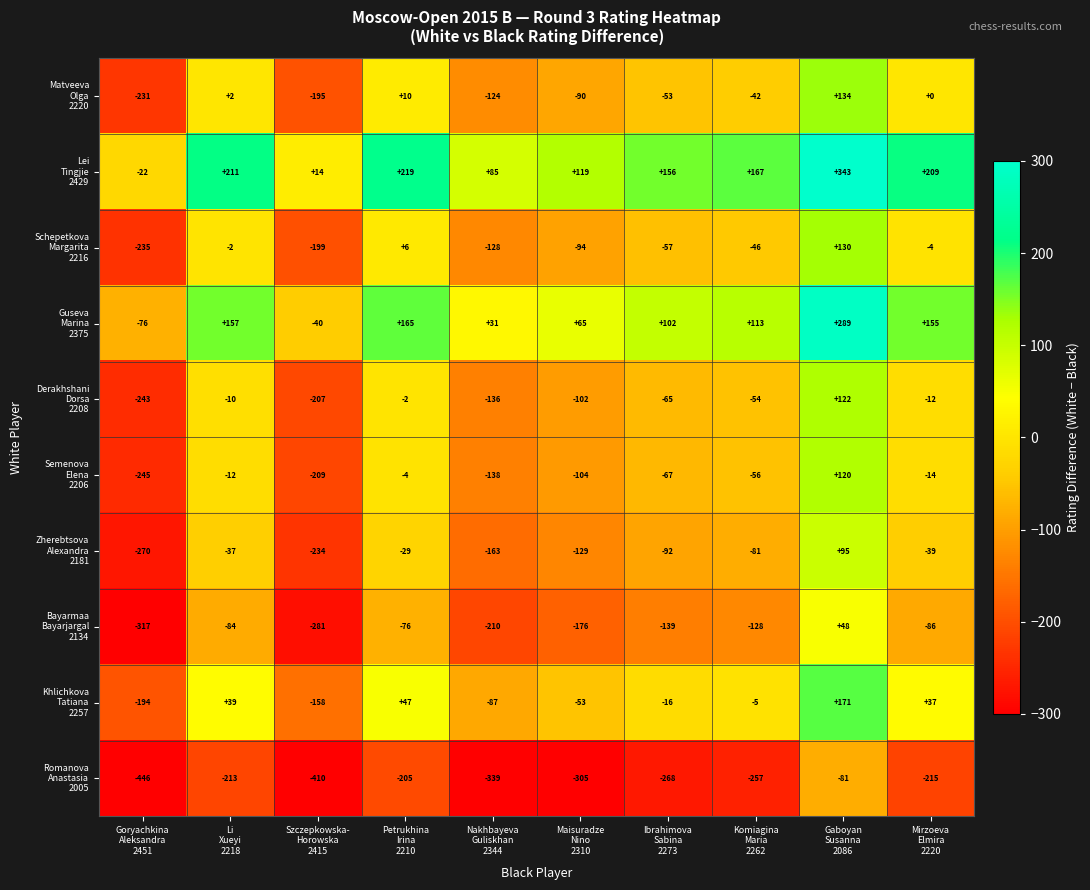

What is the greatest value displayed?

343